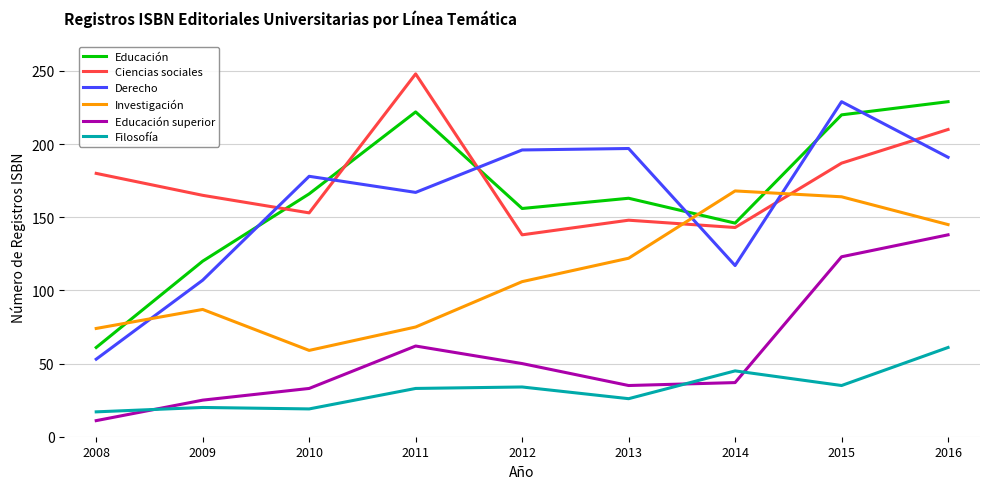

How many interior local valleys does the Educación series have?

2